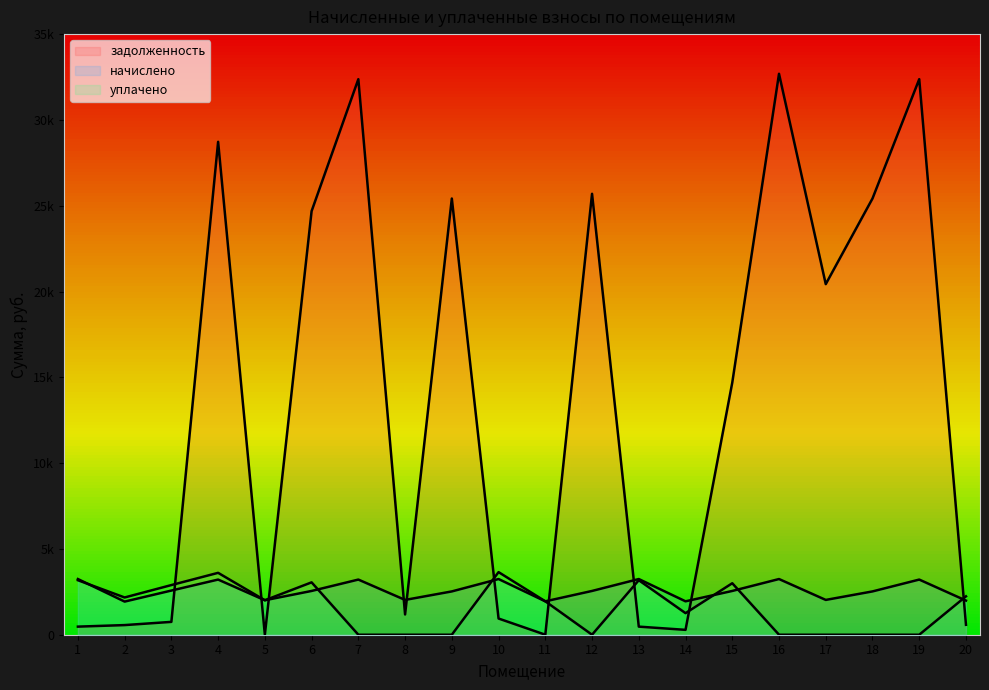

What is the sum of all начислено values?

51768.6